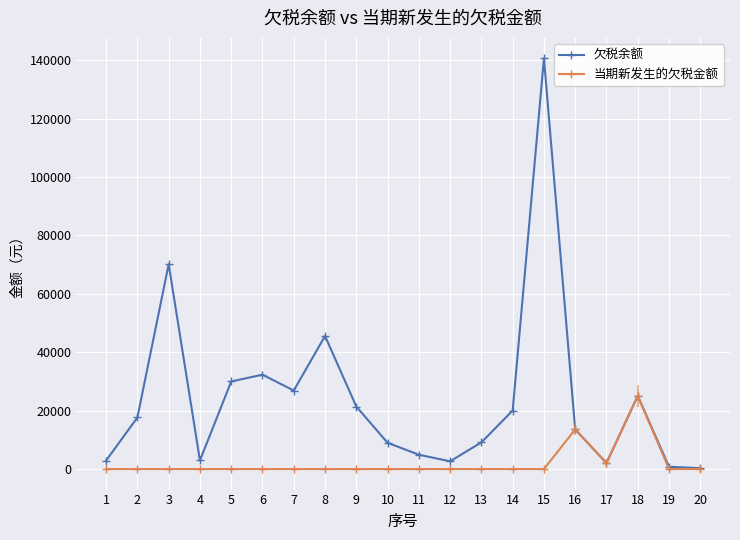

What is the maximum value for 欠税余额?

140646.5